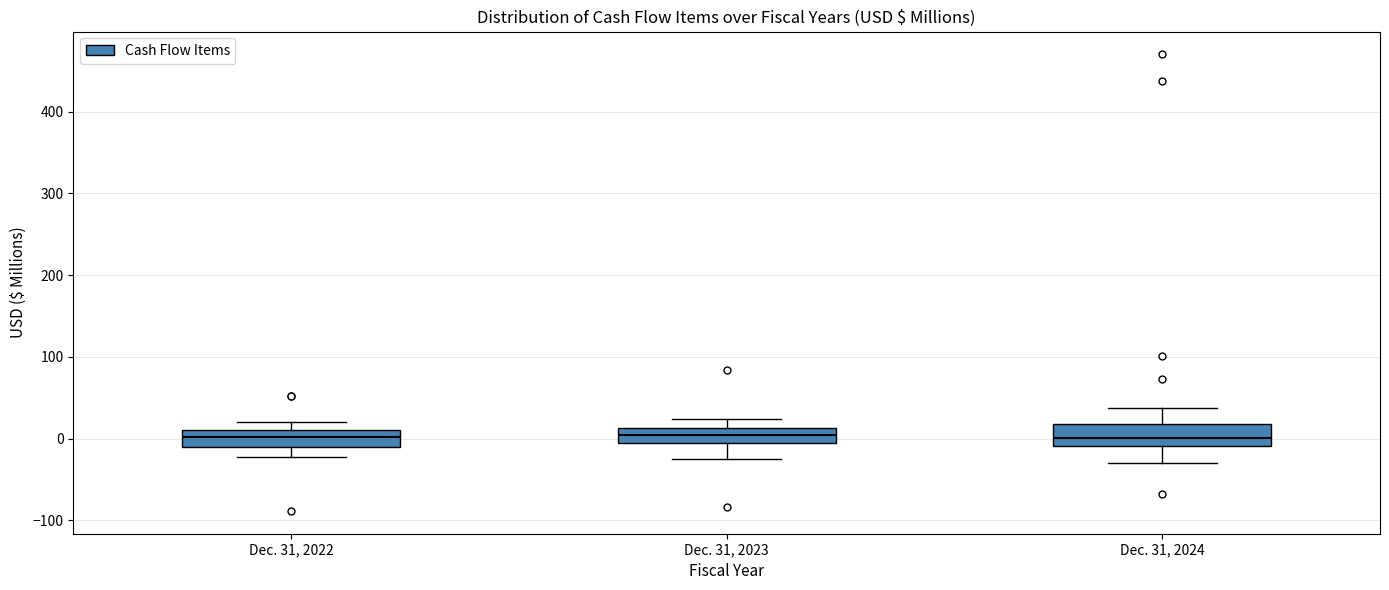

Reading left to right, read every box against the y-axis: the position of its median line, the range the box covers, and the ends of its whiskers. The values are not printed on the chart, so give them approximately, as read against the axis.

Dec. 31, 2022: median 0, box -10 to 10, whiskers -20 to 20
Dec. 31, 2023: median 0, box -10 to 10, whiskers -20 to 20
Dec. 31, 2024: median 0, box -10 to 20, whiskers -30 to 40